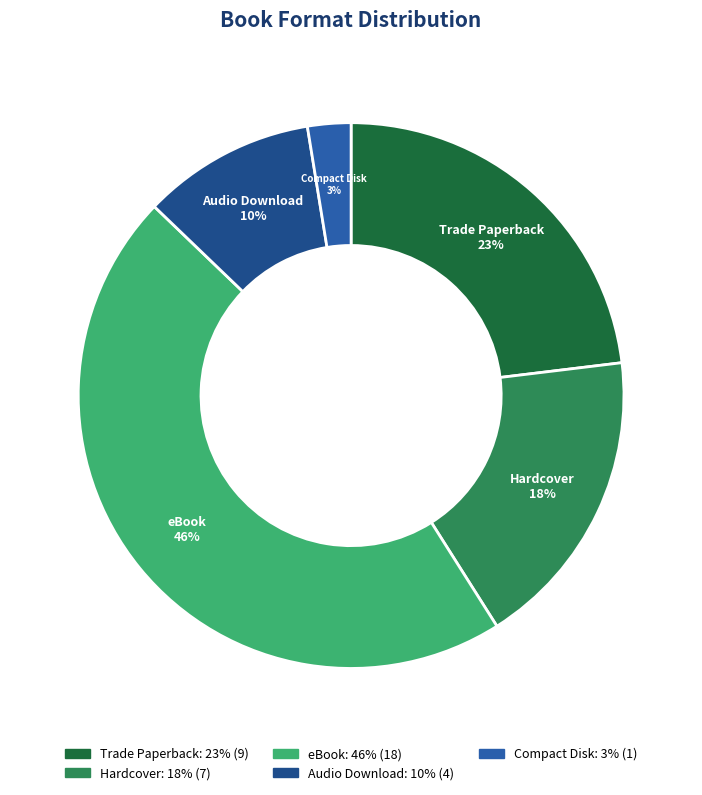

What percentage is the Audio Download slice, to the nearest percent?

10%